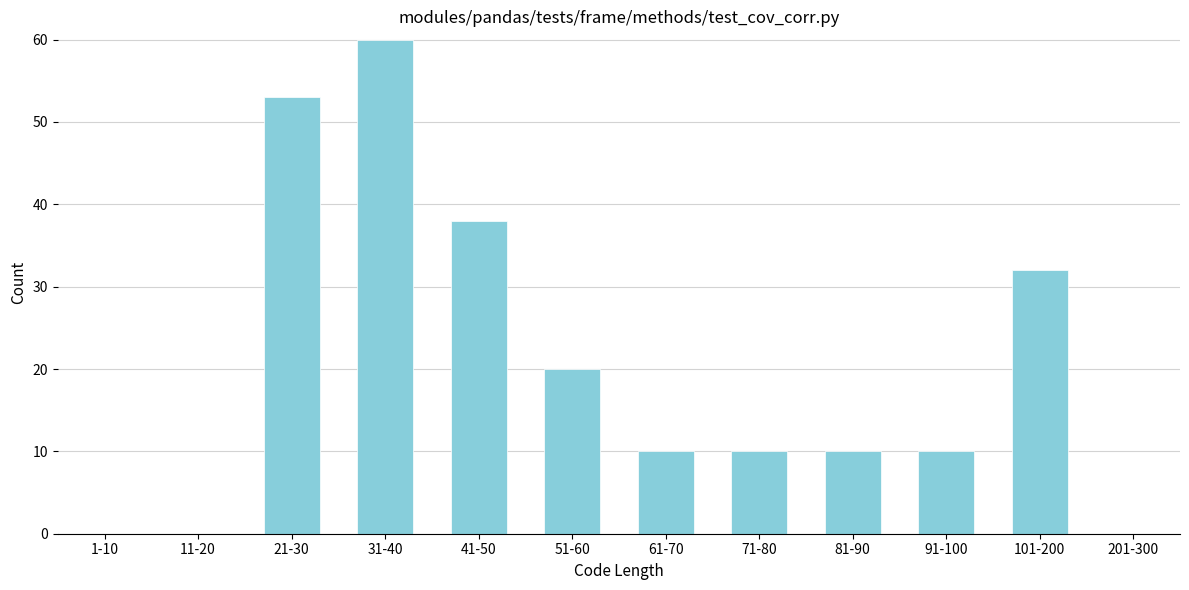

Reading left to right, transcribe all the data shown in this chart.

1-10=0	11-20=0	21-30=53	31-40=60	41-50=38	51-60=20	61-70=10	71-80=10	81-90=10	91-100=10	101-200=32	201-300=0